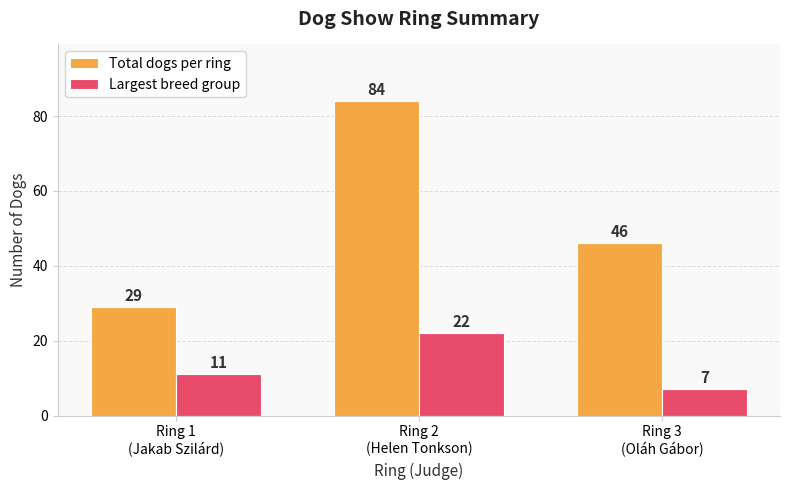

Which label corresponds to the smallest value in the chart?

Ring 3
(Oláh Gábor)